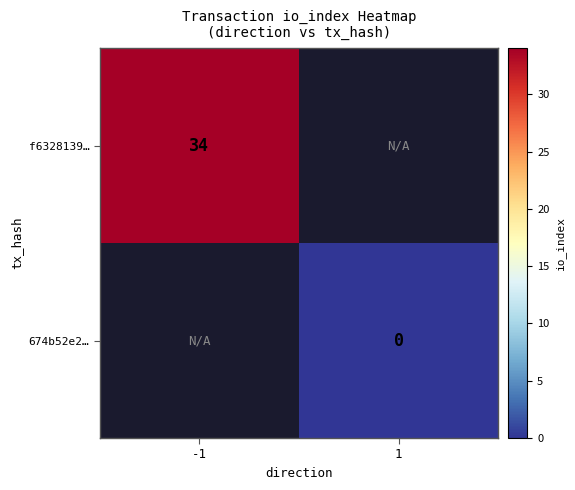

The f6328139… series shows 34 at -1. True or false?

True